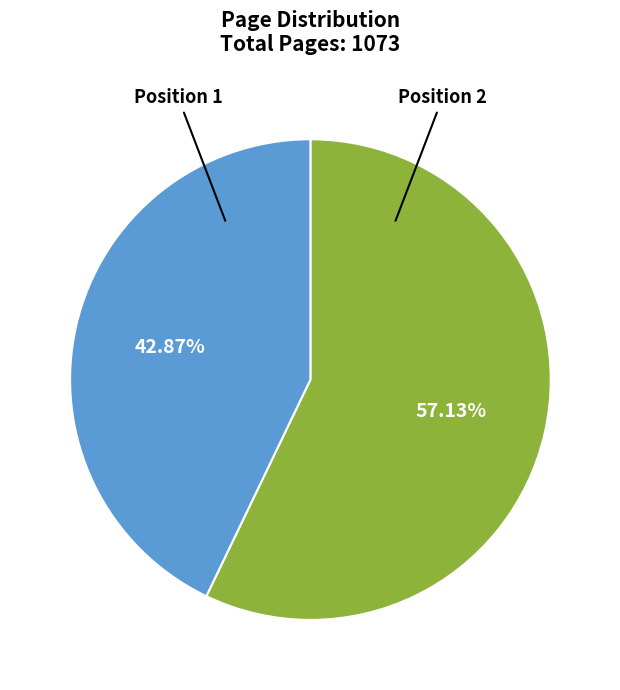

Does any single category account for the majority?

Yes